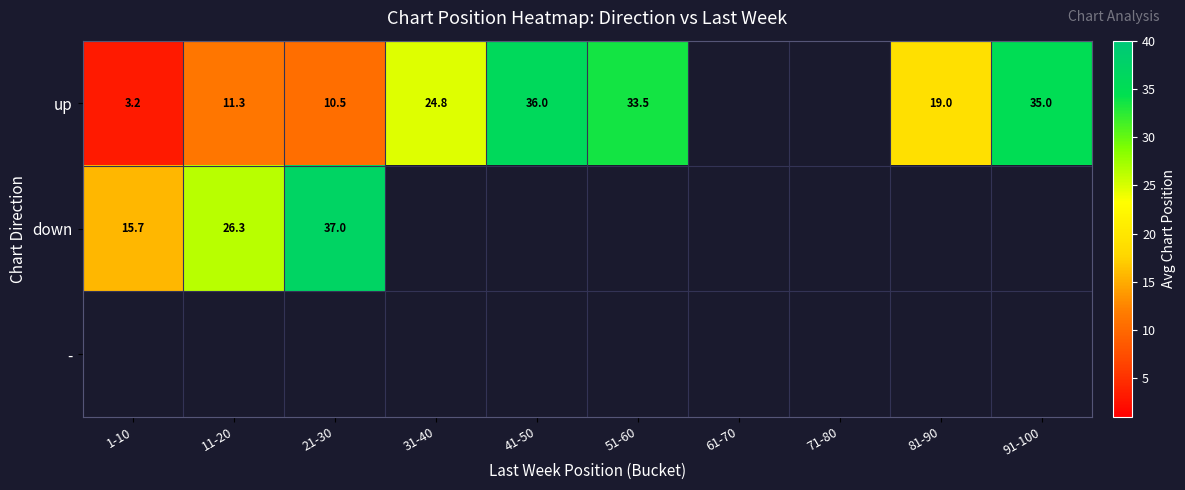

Is the value of down at 1-10 greater than the value of up at 81-90?

No